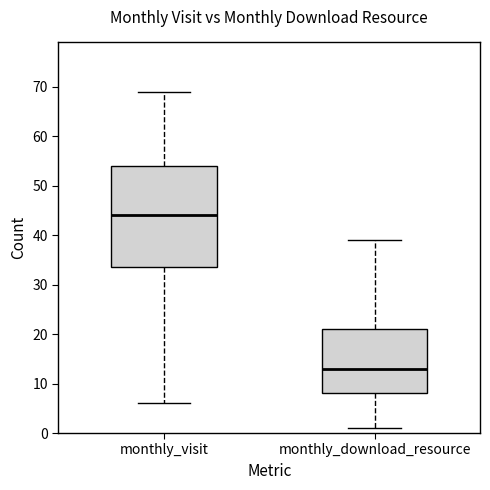

Where does the lower whisker of the box for monthly_visit end on the y-axis? The values are not printed on the chart, so give them approximately, as read against the axis.

6